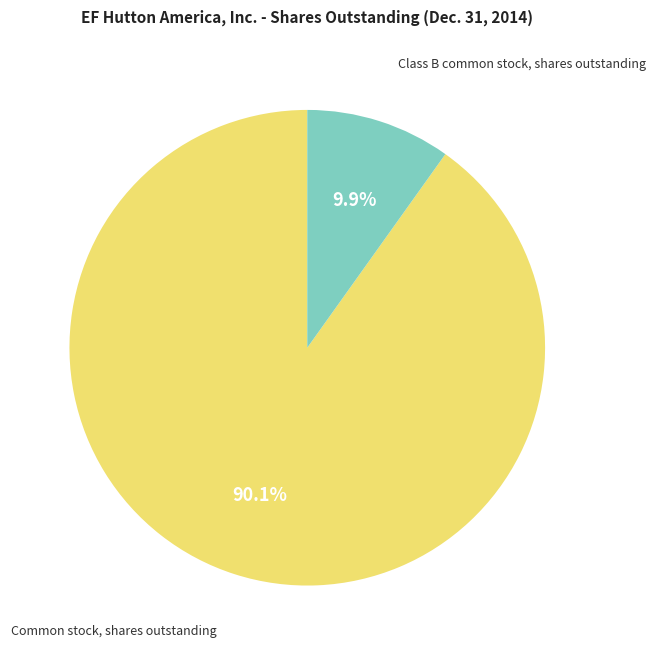

To the nearest percent, what is the difference between the largest and smallest slice percentages?

80%